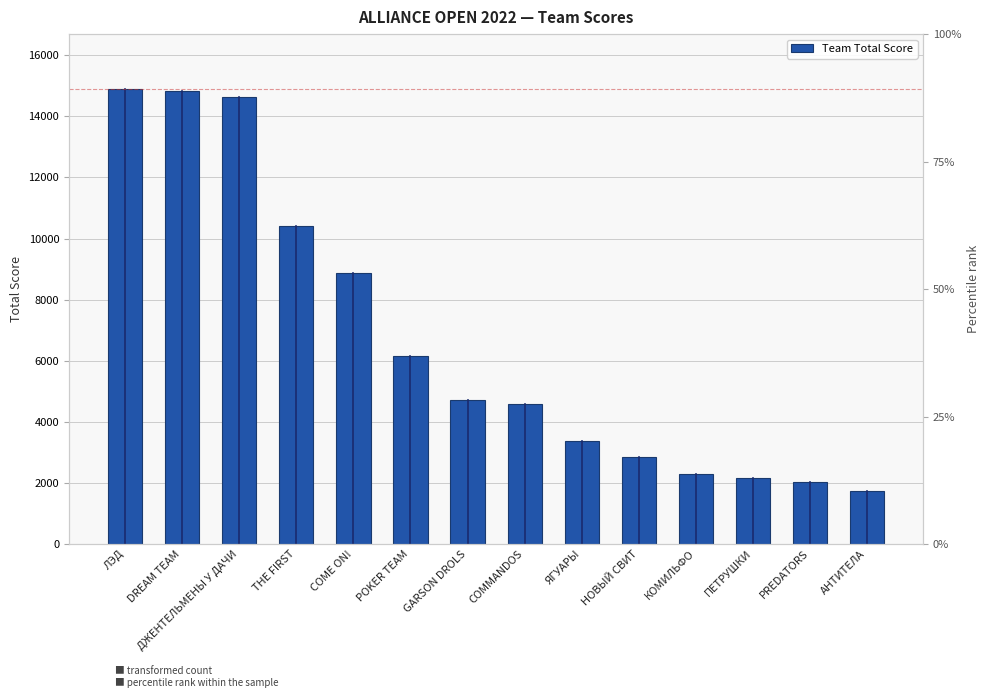

Does the chart contain stacked bars?

No